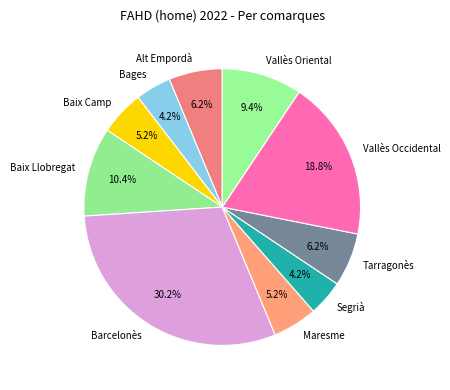

How many slices are in this pie chart?

10